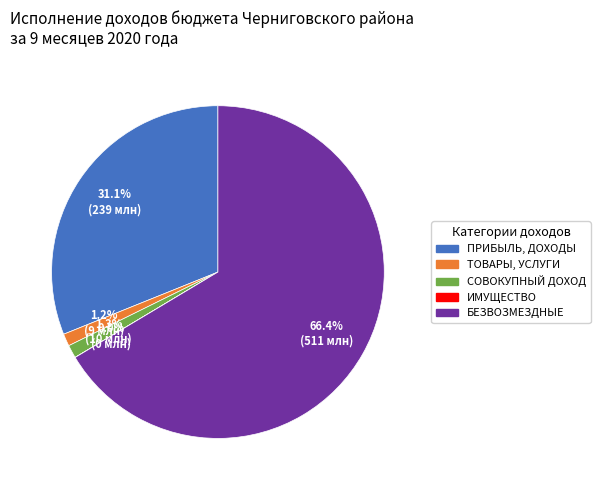

Which category accounts for the majority?

БЕЗВОЗМЕЗДНЫЕ